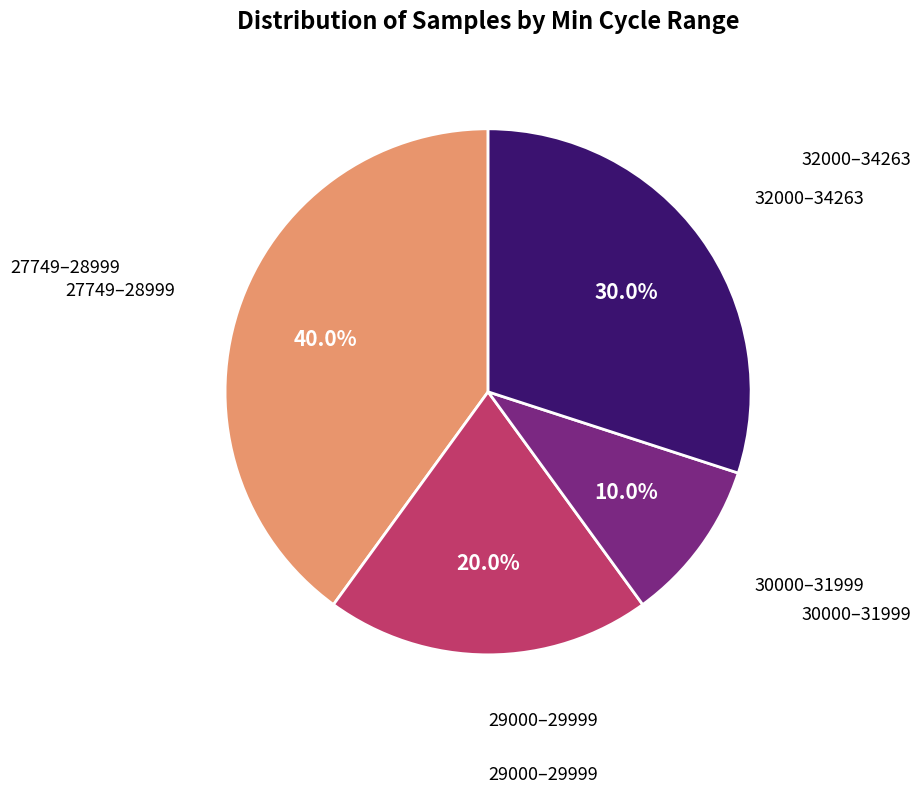

Does any single category account for the majority?

No